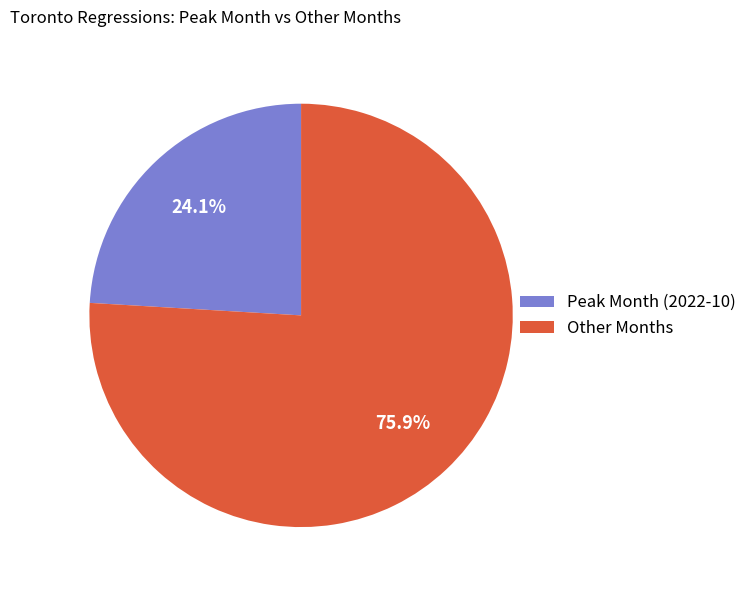

Does Other Months represent more than half of the total?

Yes